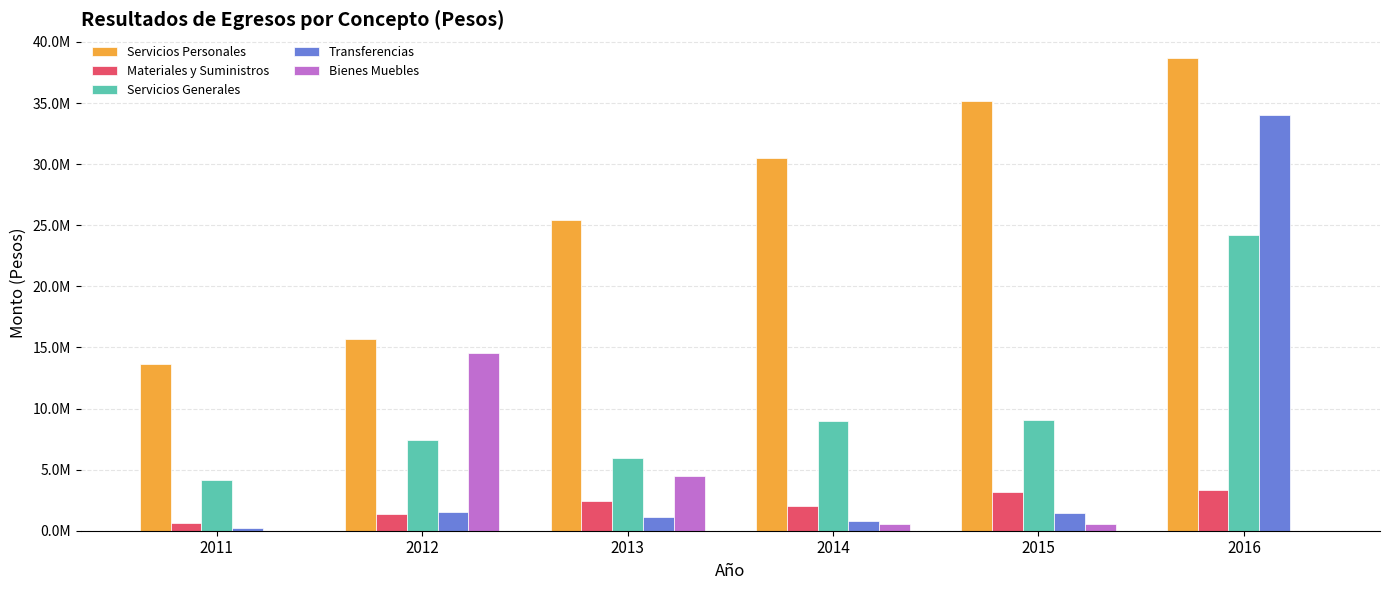

What is the value of the Transferencias bar at the 1st from the left?

260658.0